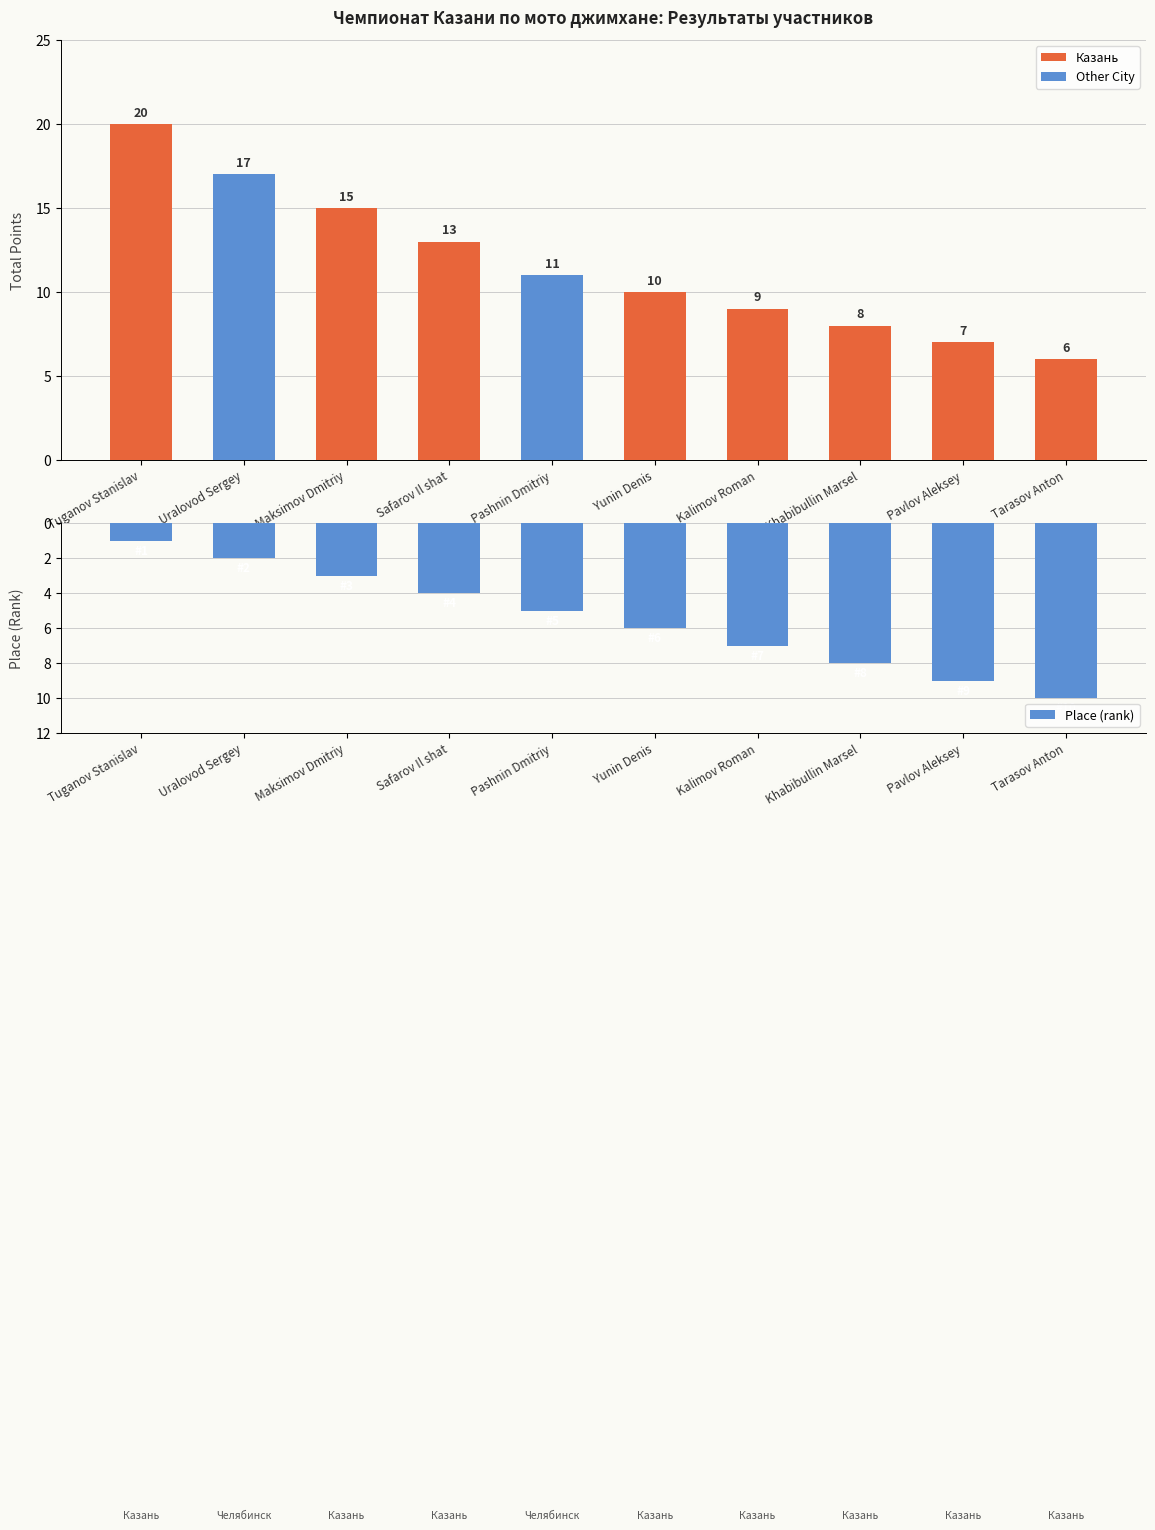

List the series in order of their overall mean, highest first.

Total Points, Place (rank)